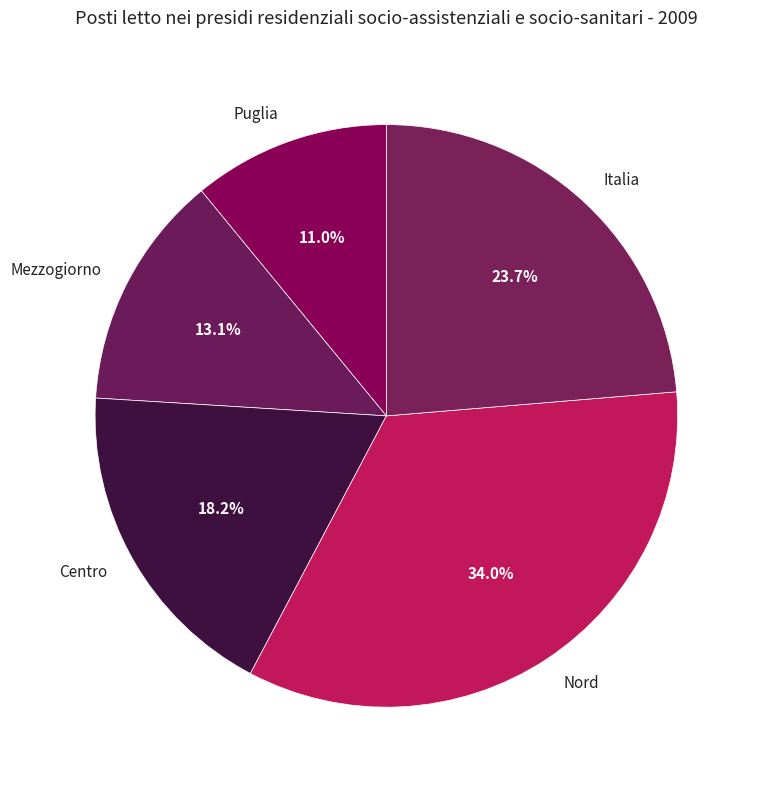

How many slices are in this pie chart?

5